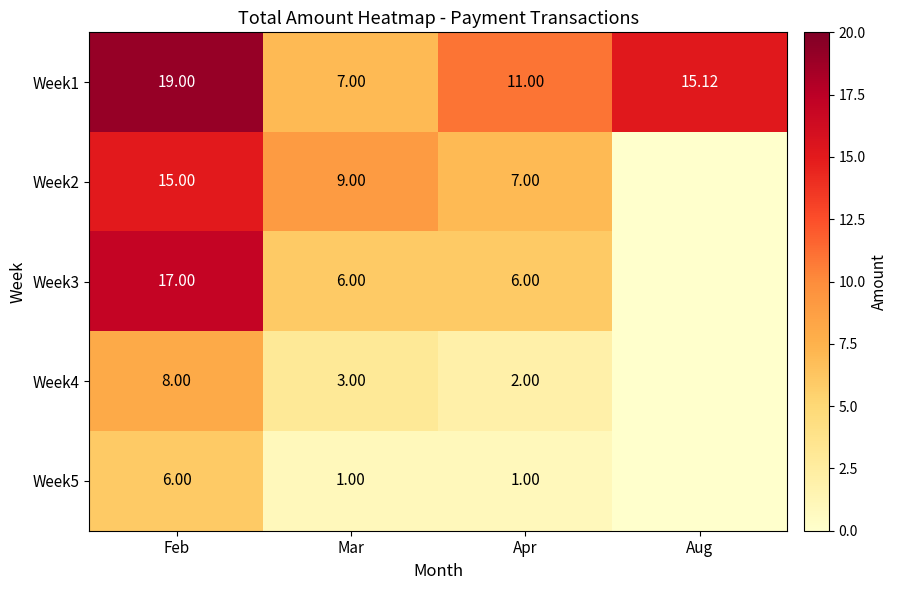

Read the Week1 value at Apr.

11.0